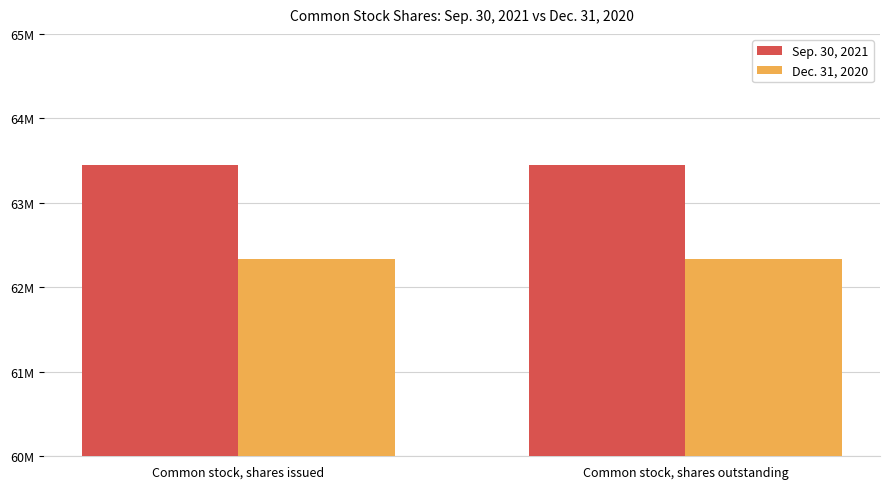

Reading left to right, what are all the values shown in this chart?

Sep. 30, 2021: Common stock, shares issued=63451000	Common stock, shares outstanding=63451000
Dec. 31, 2020: Common stock, shares issued=62335000	Common stock, shares outstanding=62335000